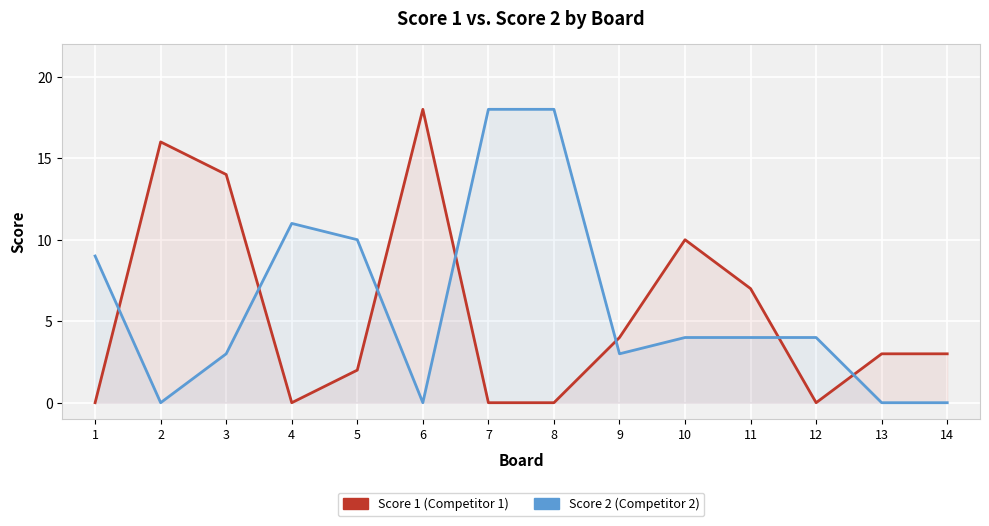

What is the total value across all series at 12?

4